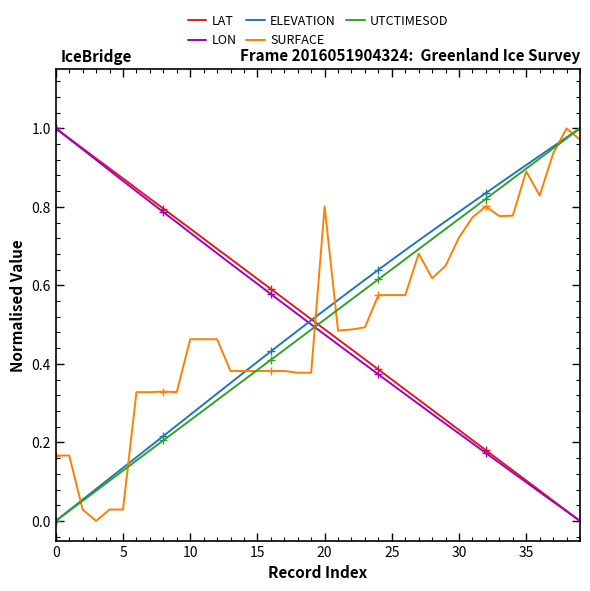

Is this an area chart (filled region under the line)?

No